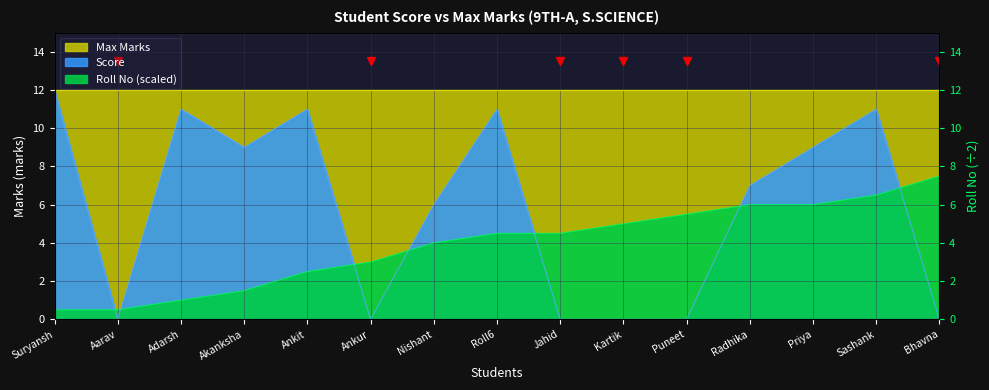

In score, how many points are higher than both neighbors (excluding endpoints)?

4